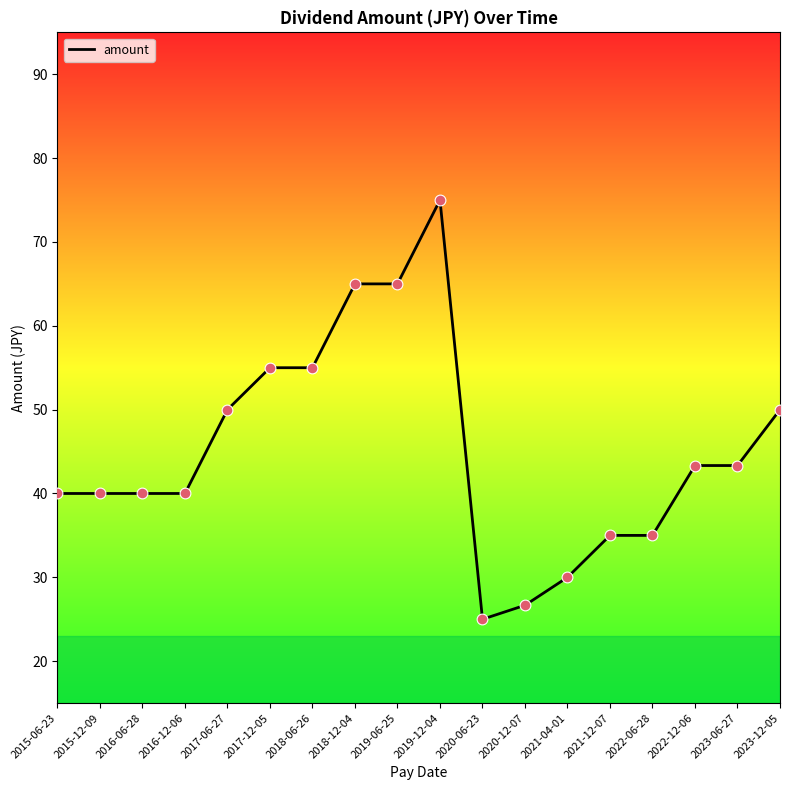

What is the change in value from 2018-06-26 to 2020-06-23?

-30.0